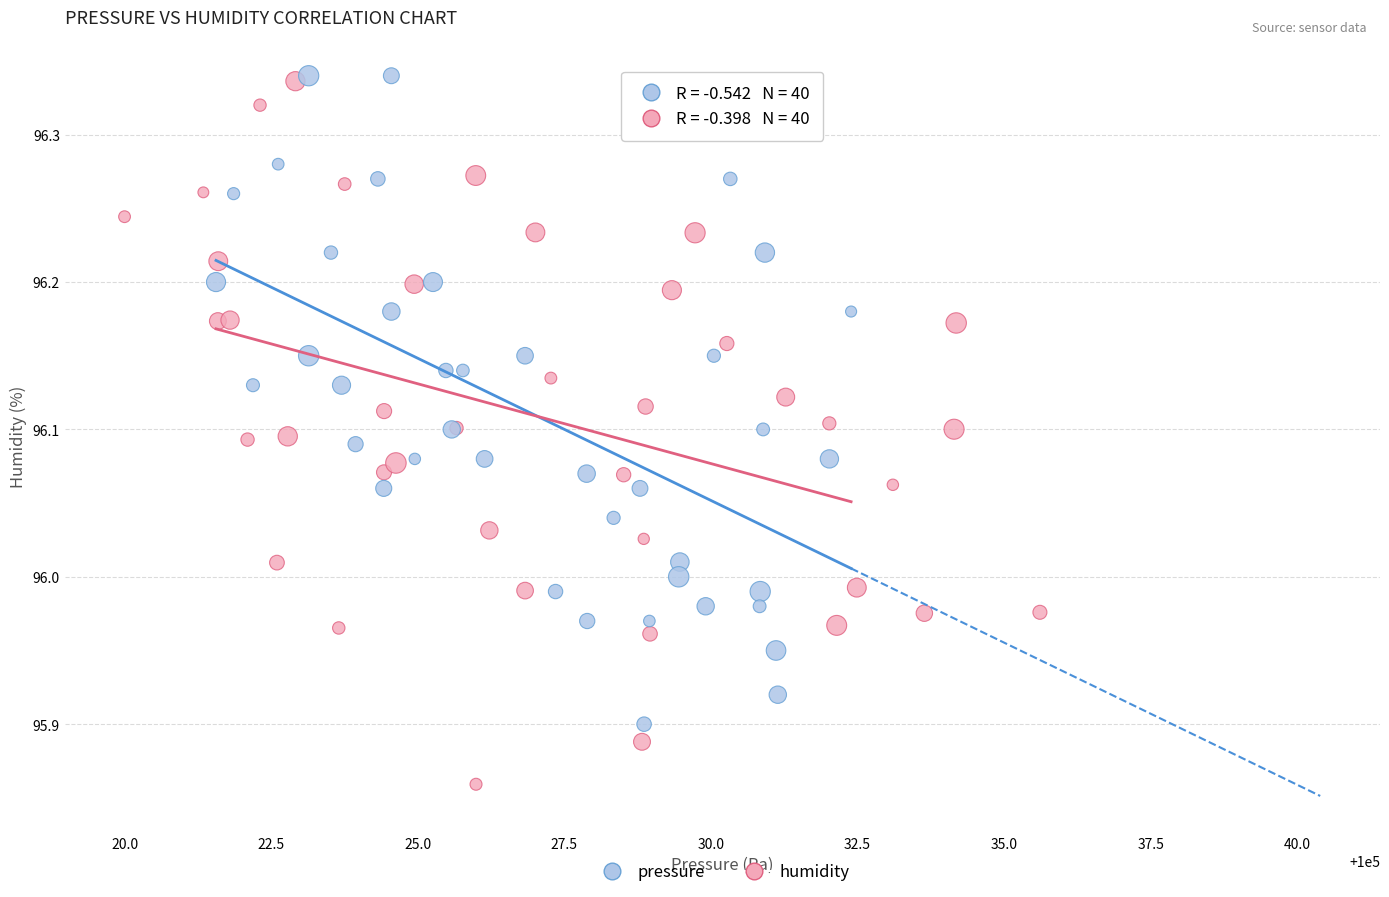

Which series reaches the minimum Y coordinate?

humidity